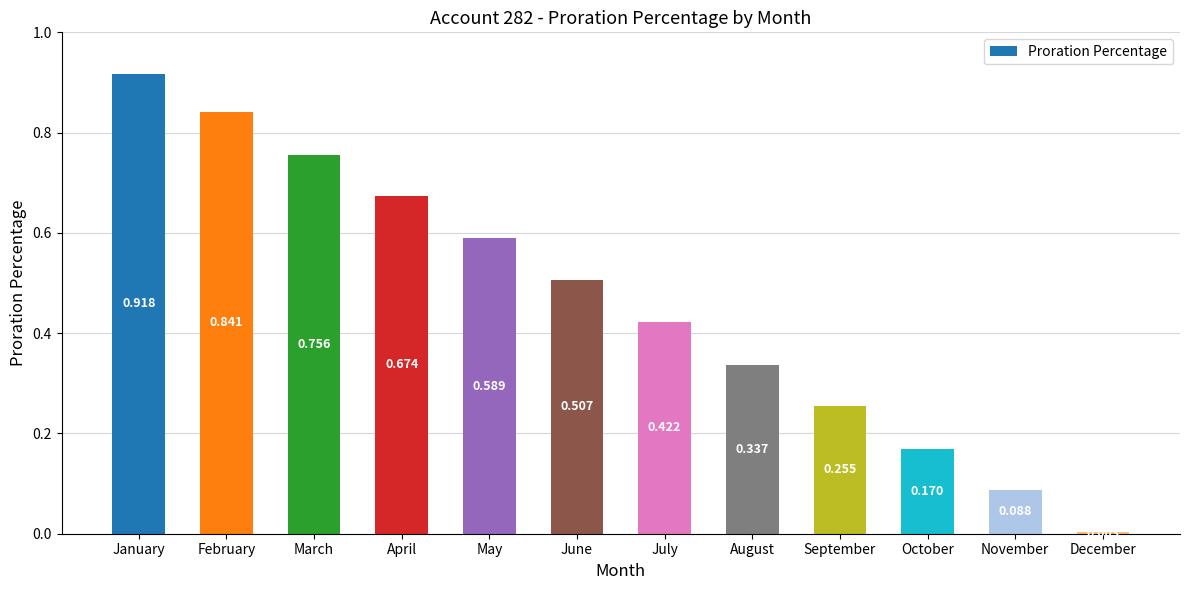

Which has a higher value, March or June?

March